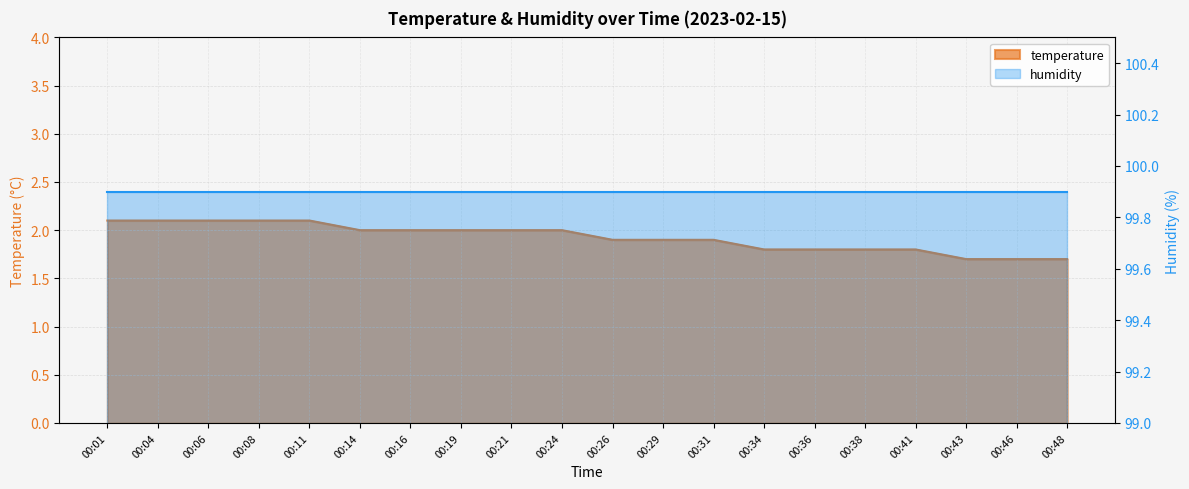

How many data points are less than 2?

10